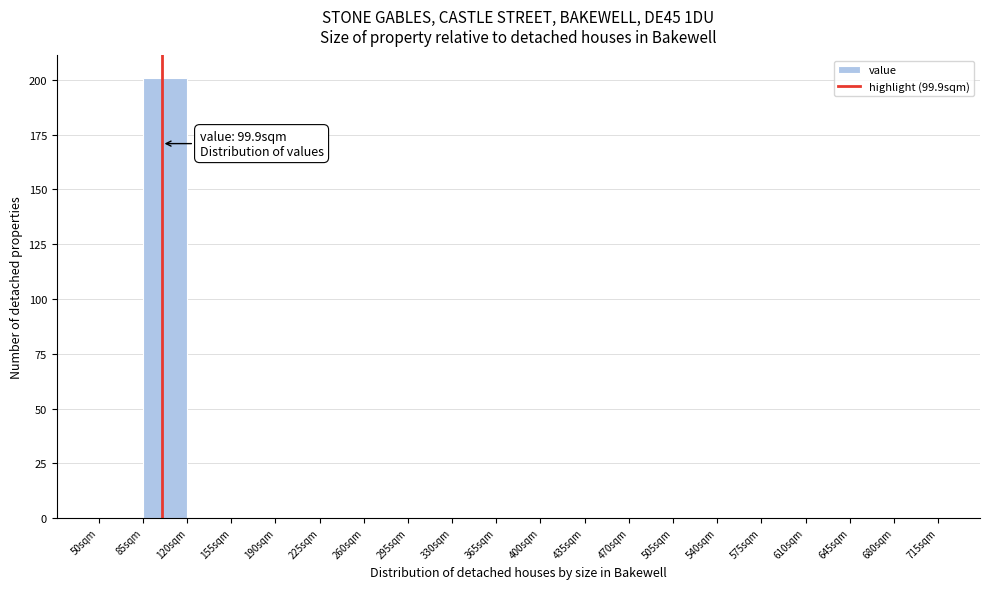

Over which range of the x-axis is the bar tallest?

85 to 120